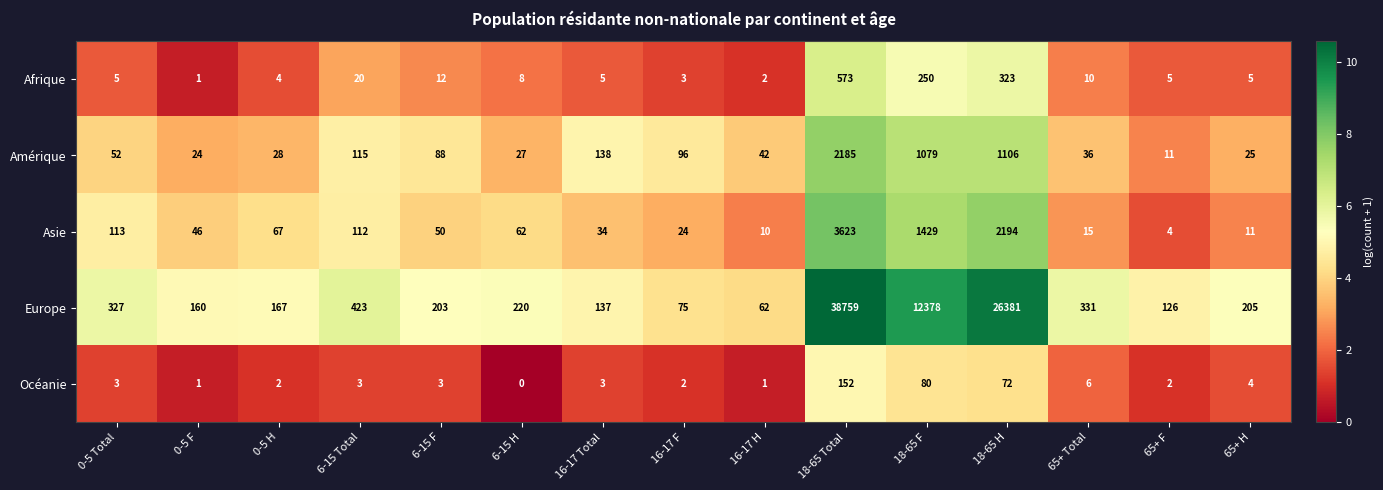

What is the sum of all Océanie values?

334